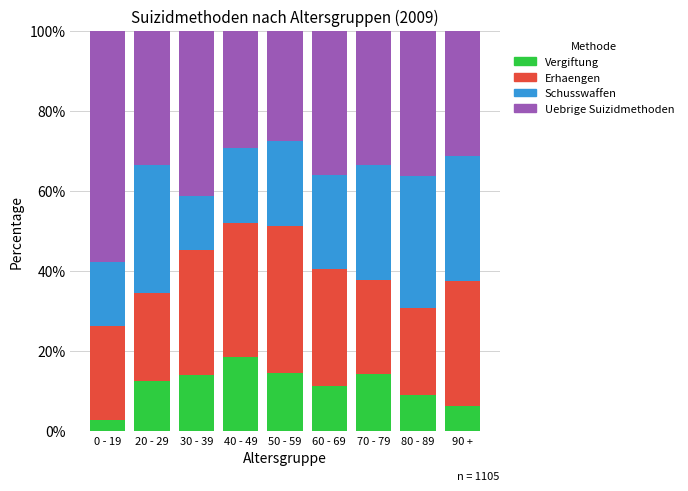

Does the chart contain any negative values?

No